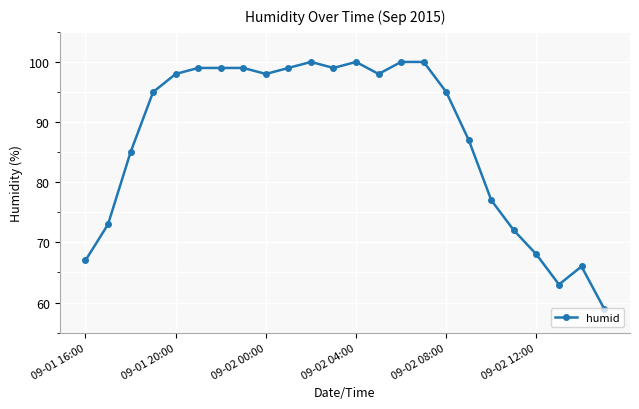

What is the value of the 16th point from the left?

100